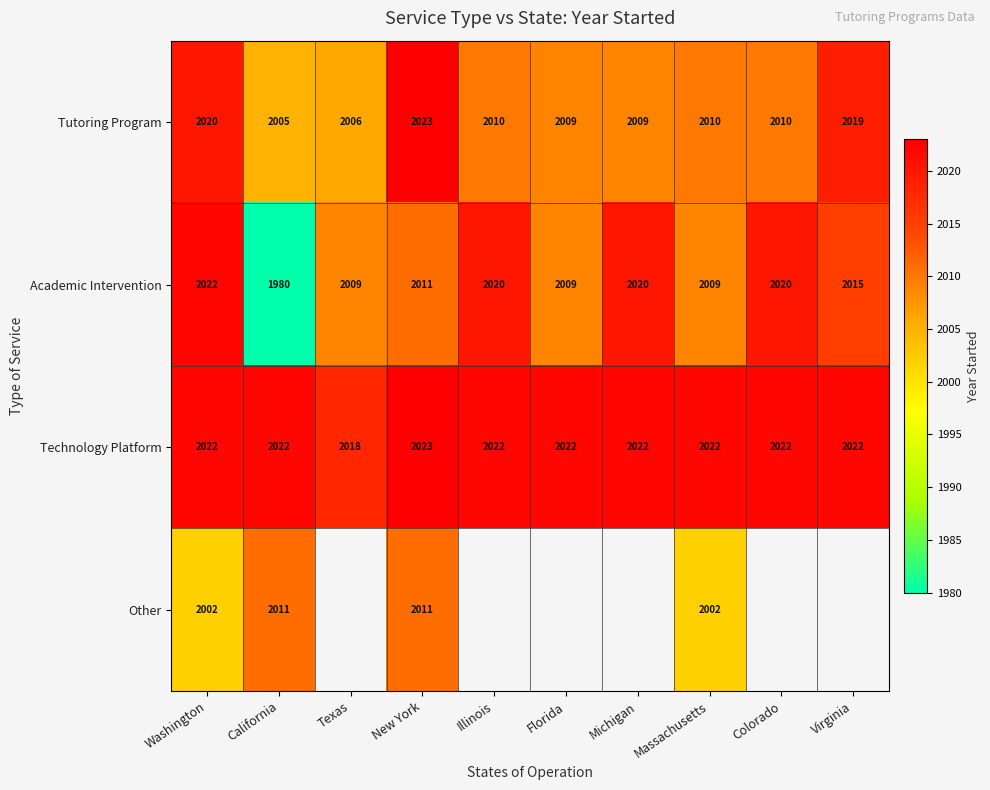

What is the approximate value of Tutoring Program at California, to the nearest 5?

2005